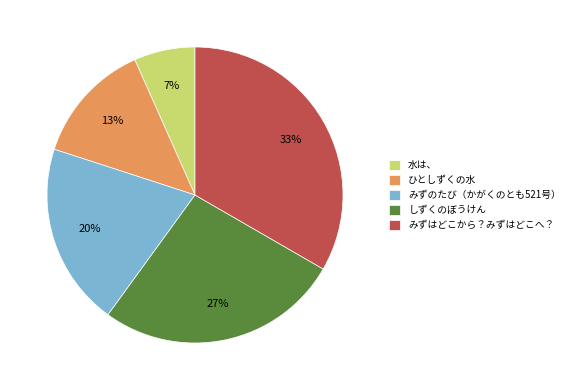

Which category has the smallest portion of the pie?

水は、